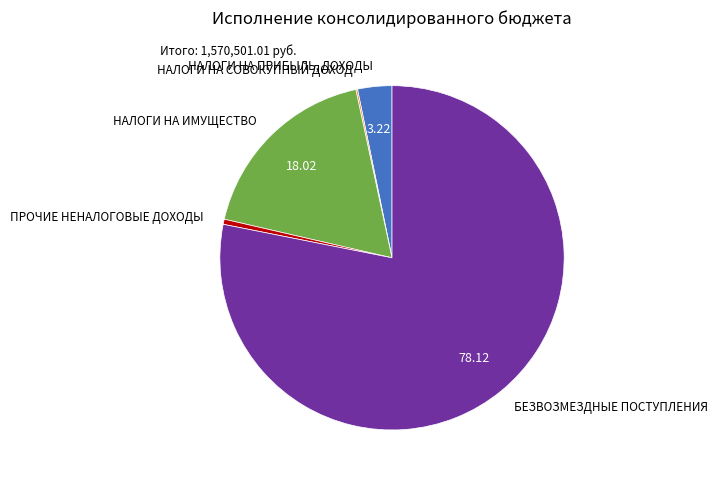

Which category has the biggest portion of the pie?

БЕЗВОЗМЕЗДНЫЕ ПОСТУПЛЕНИЯ